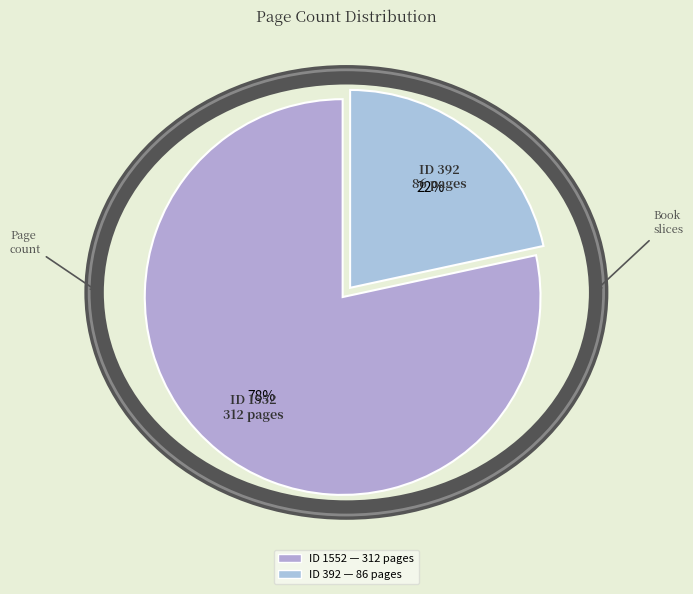

How many slices are in this pie chart?

2